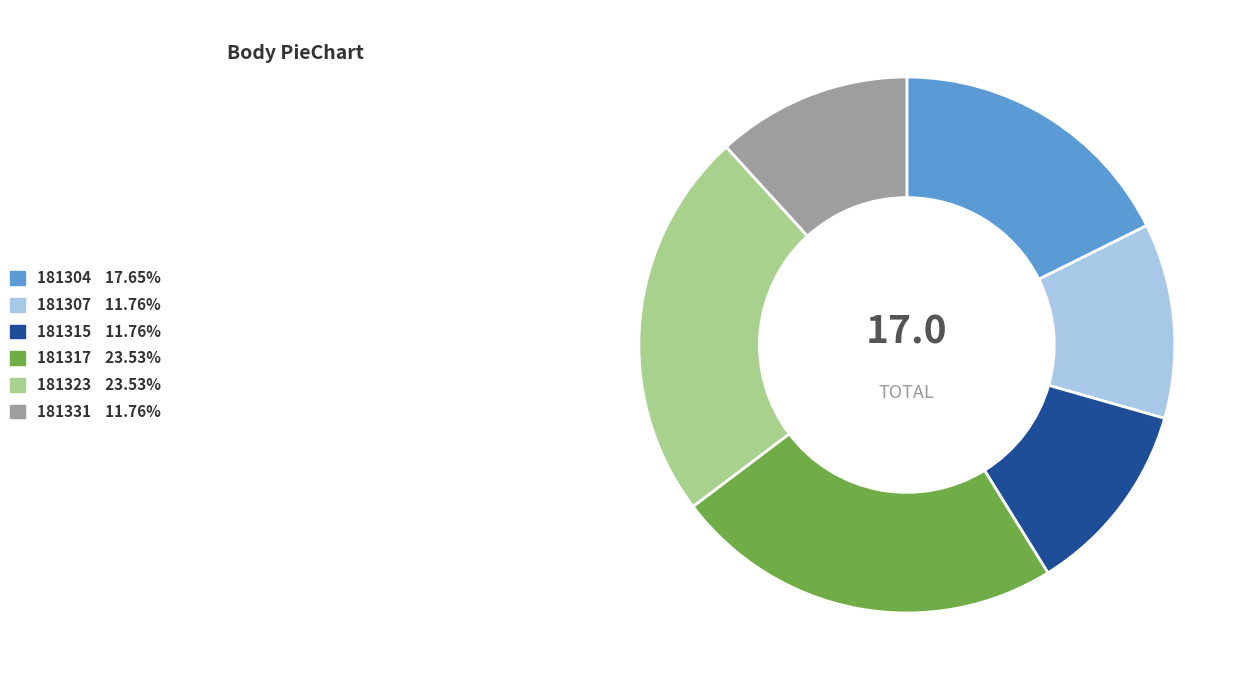

Combined, do 181331 and 181315 account for over 50%?

No